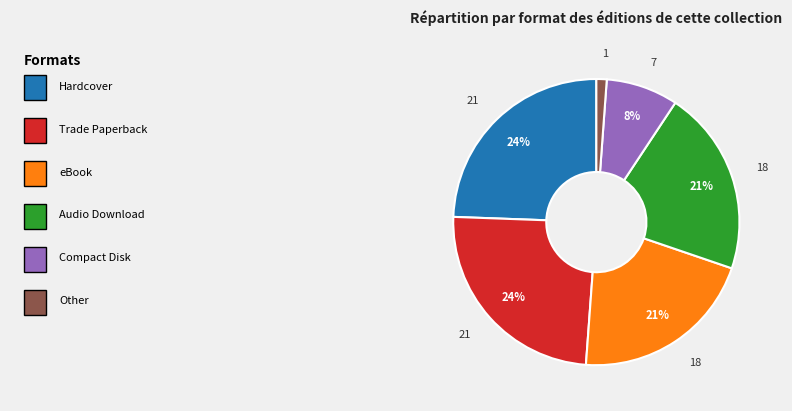

Is there any slice that represents more than half of the pie?

No